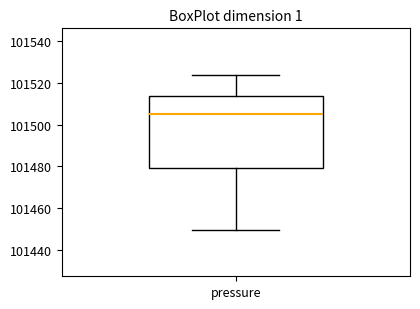

Read this box plot against the y-axis: the position of the median line, the range covered by the box, and the ends of both whiskers. The values are not printed on the chart, so give them approximately, as read against the axis.

median 101506, box 101480 to 101514, whiskers 101450 to 101524